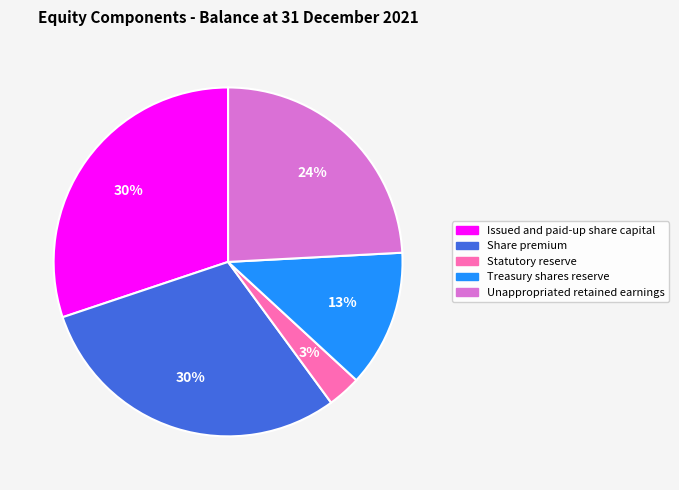

How many segments does this pie chart have?

5